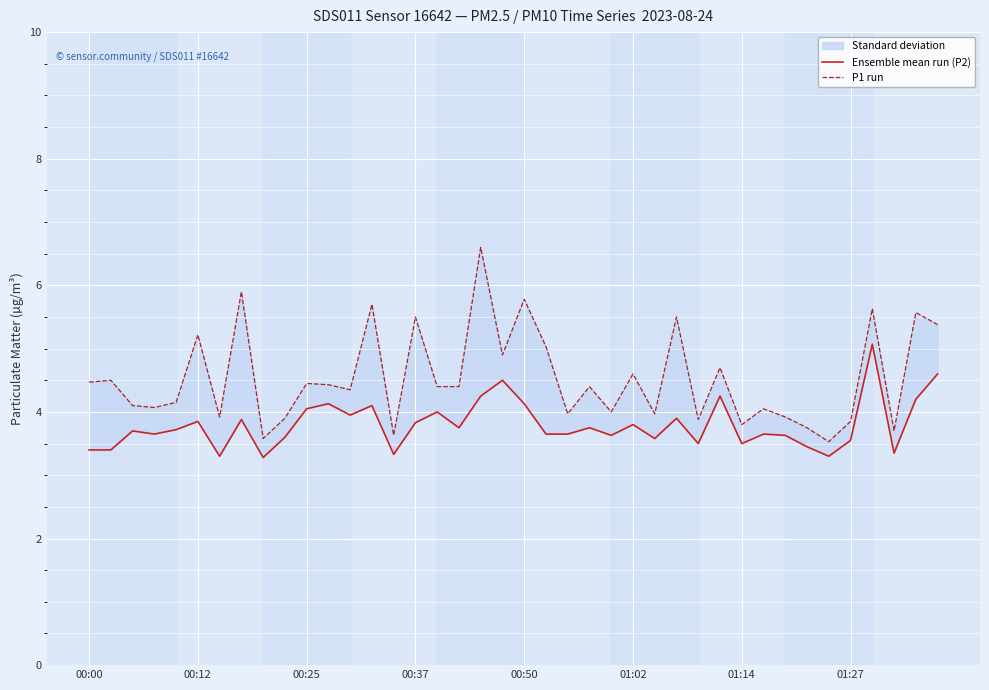

Which series has the widest spread of values?

P1 run